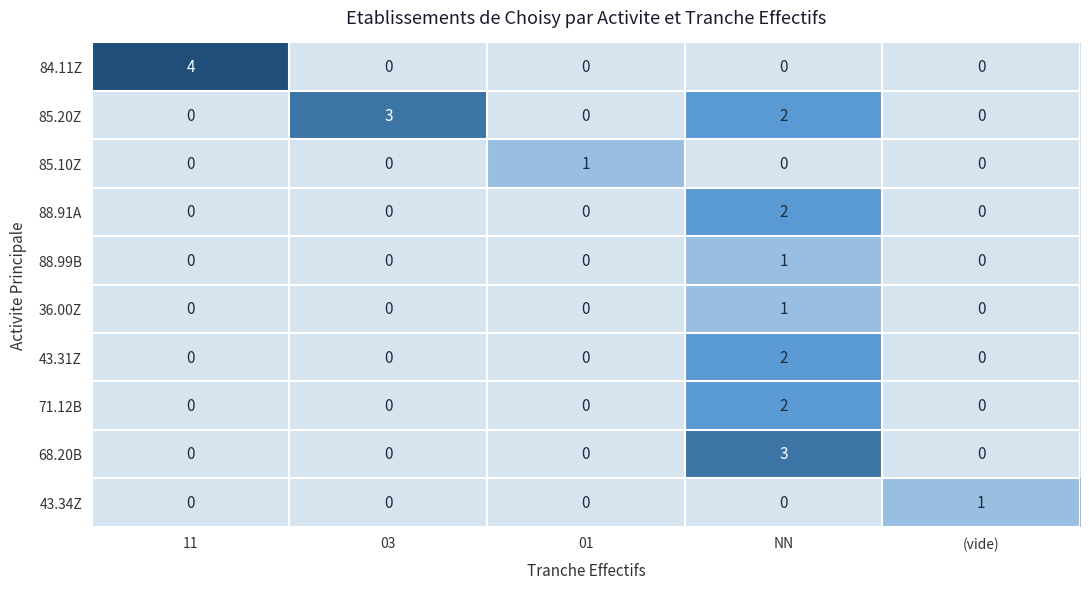

The 85.20Z series shows -2 at 01. True or false?

False